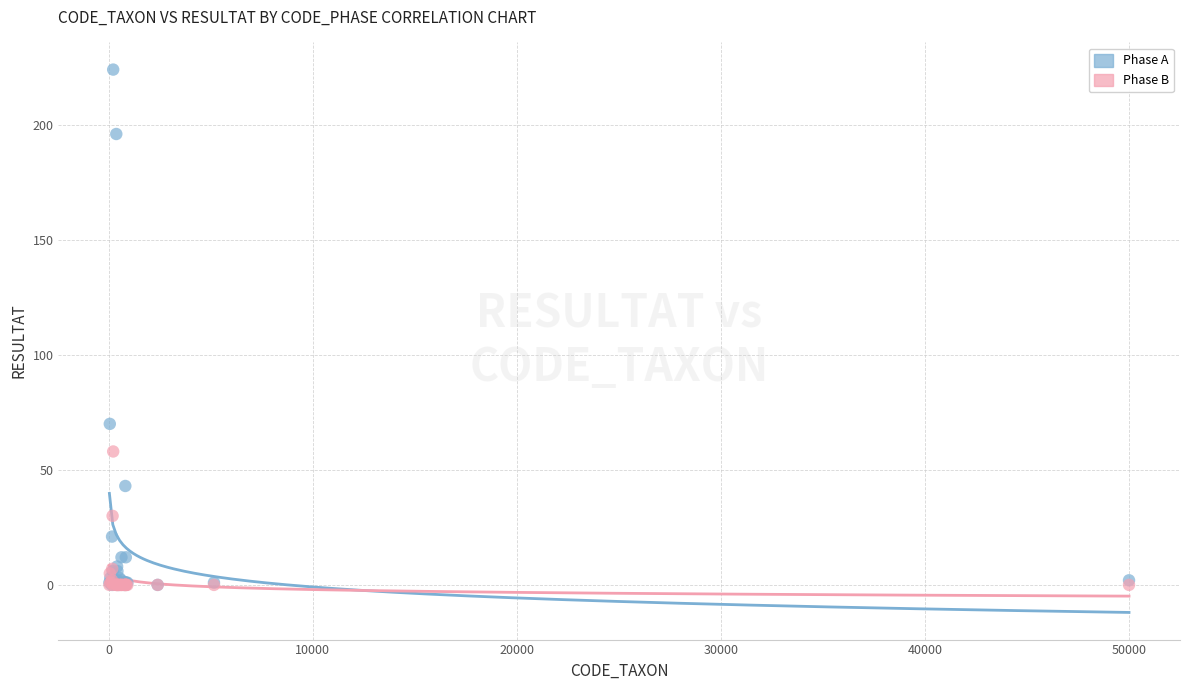

In the Phase A series, what Y value is closest to 112?

70